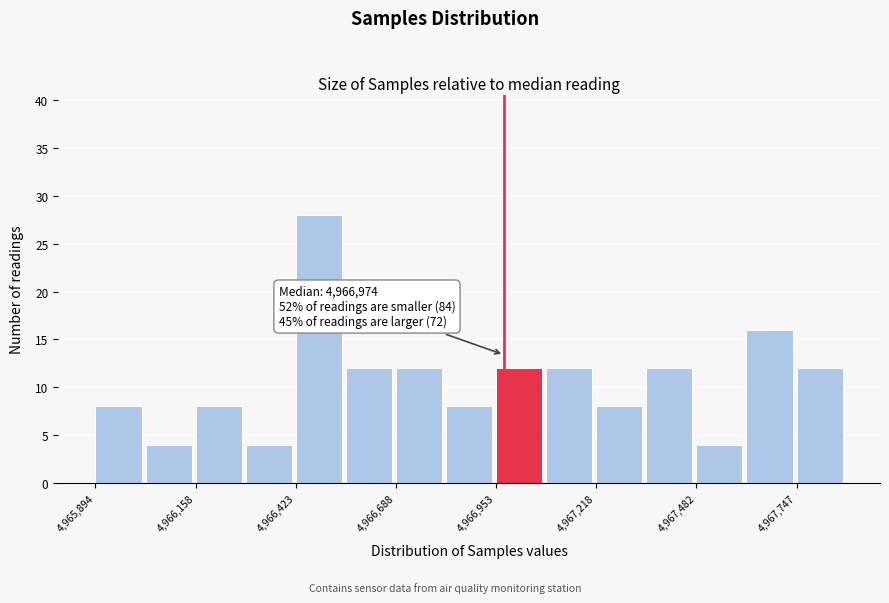

Around what value on the x-axis is the tallest bar? Give the approximate position of its centre, as read against the axis.

4966500